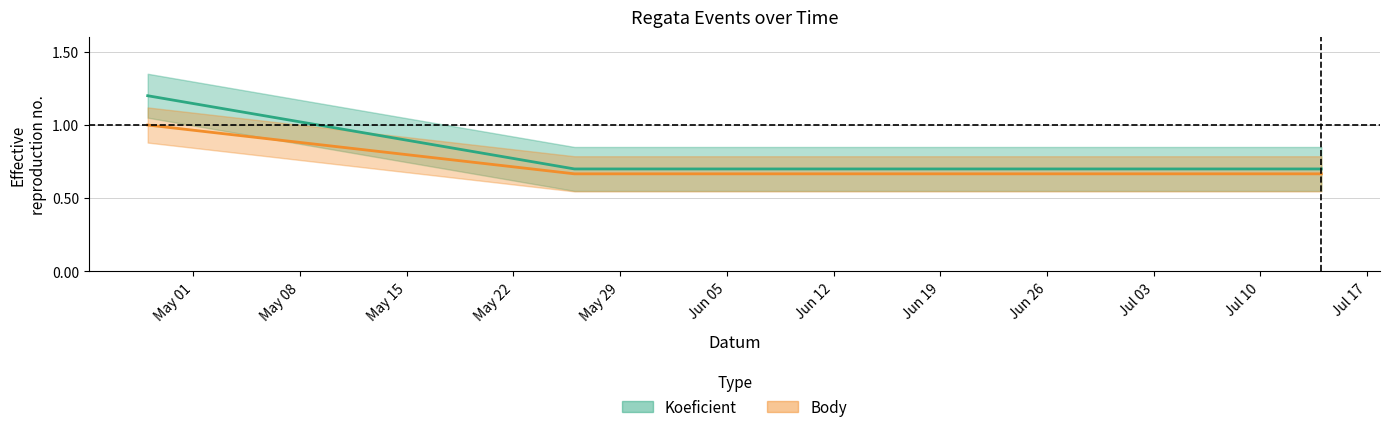

What are all the series names shown in the legend?

Koeficient, Body